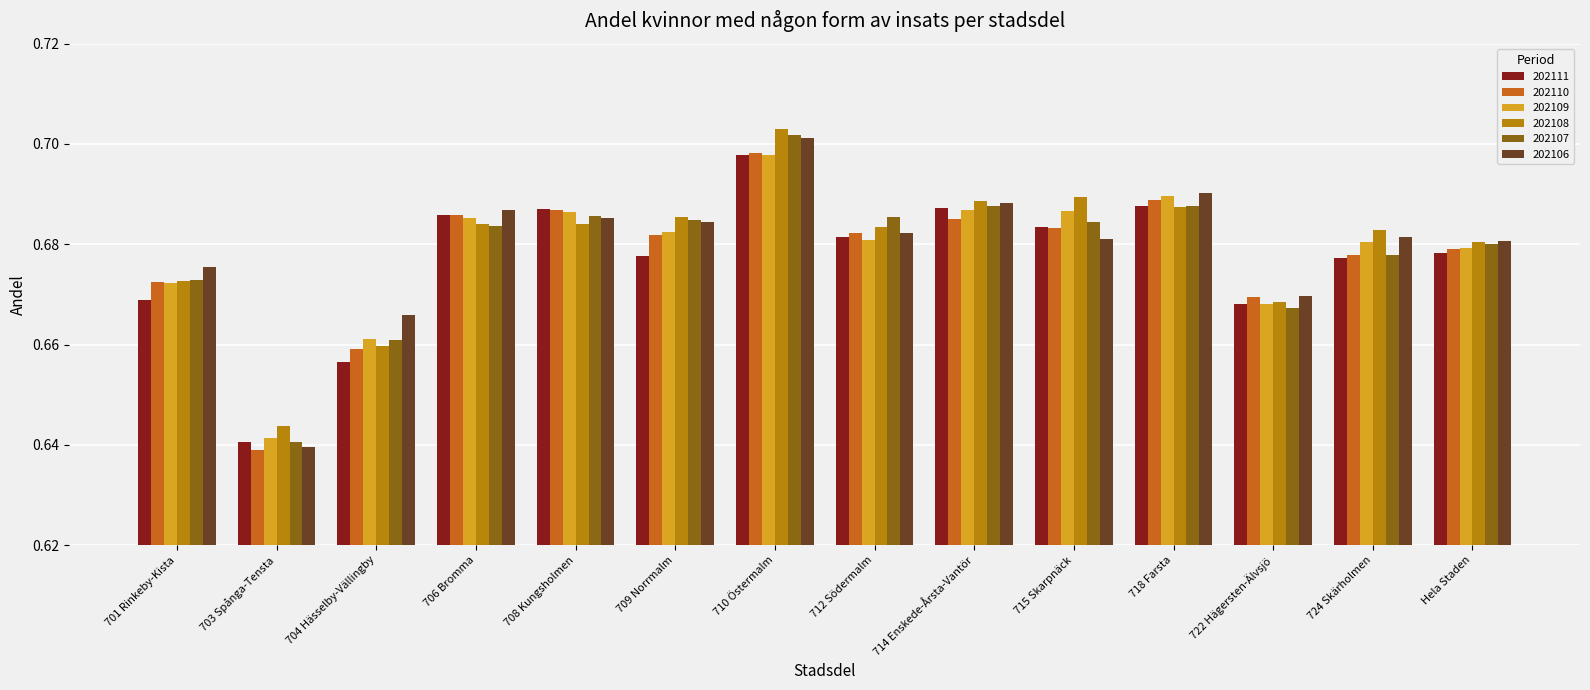

How many 202110 values are between 0 and 1?

14